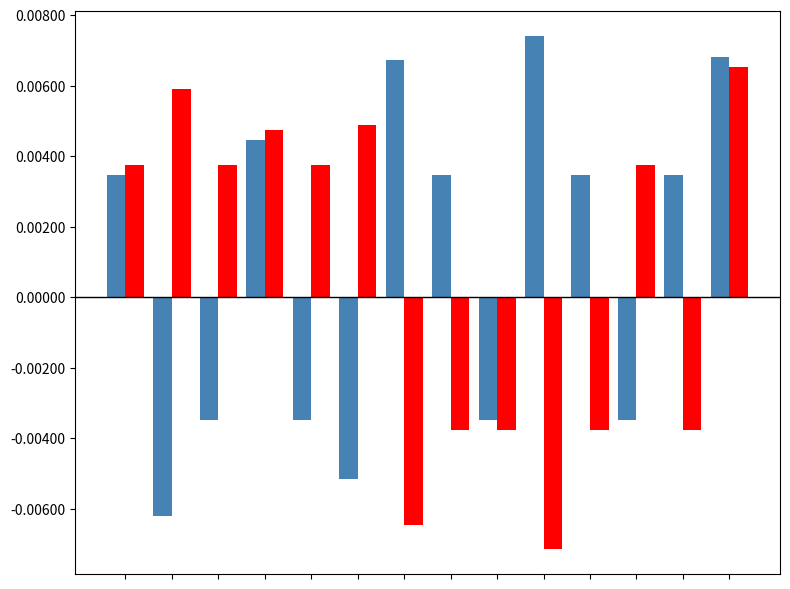

Are the bars horizontal?

No